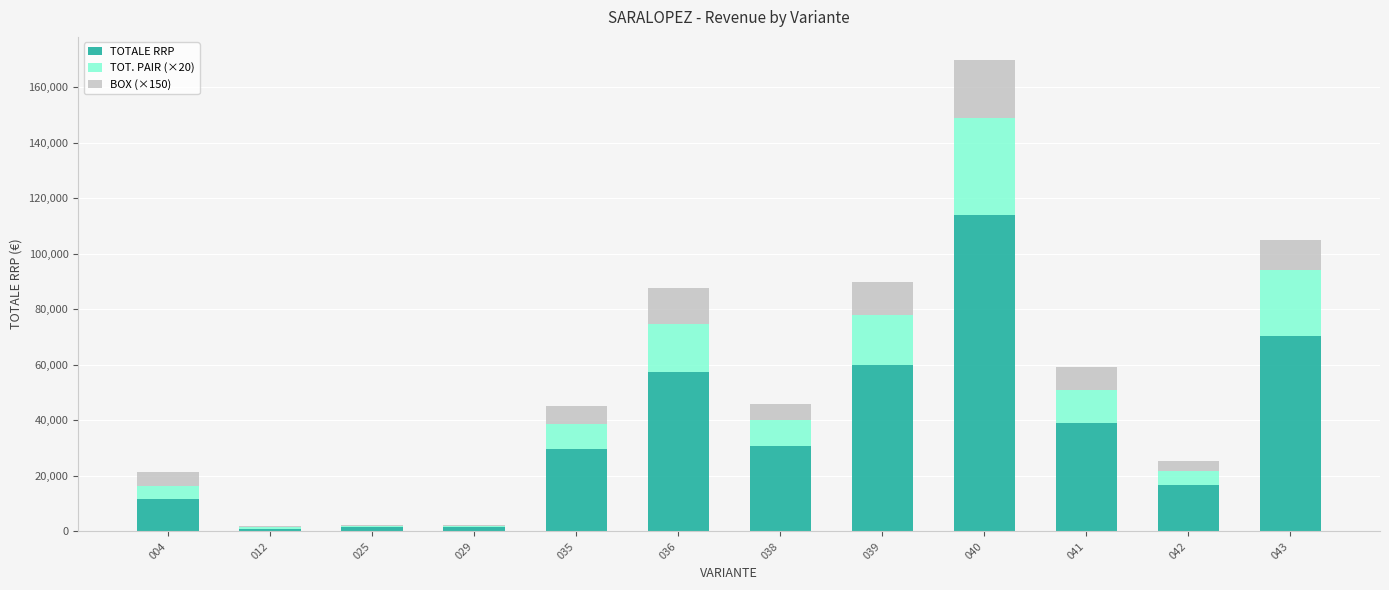

At which category is the sum across all series the highest?

040